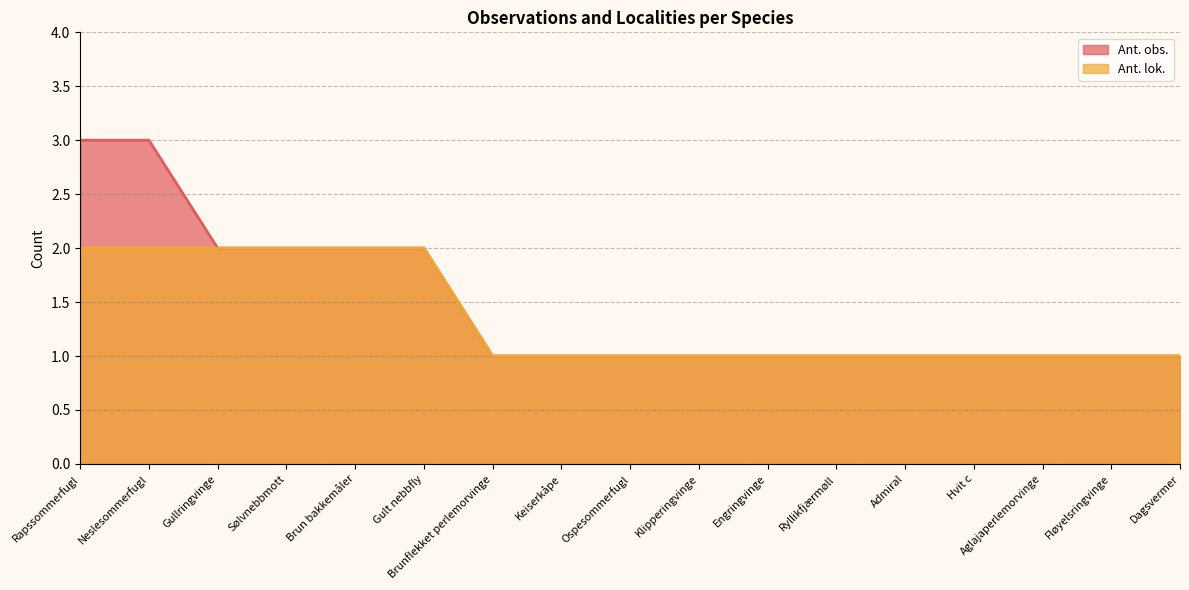

How many data points in Ant. obs. are above 1?

6